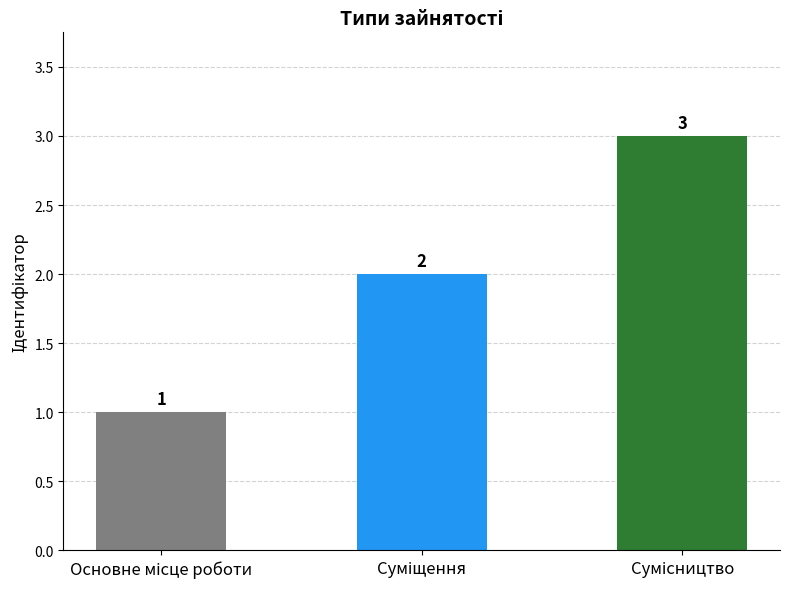

What is the value of the 3rd bar from the left?

3